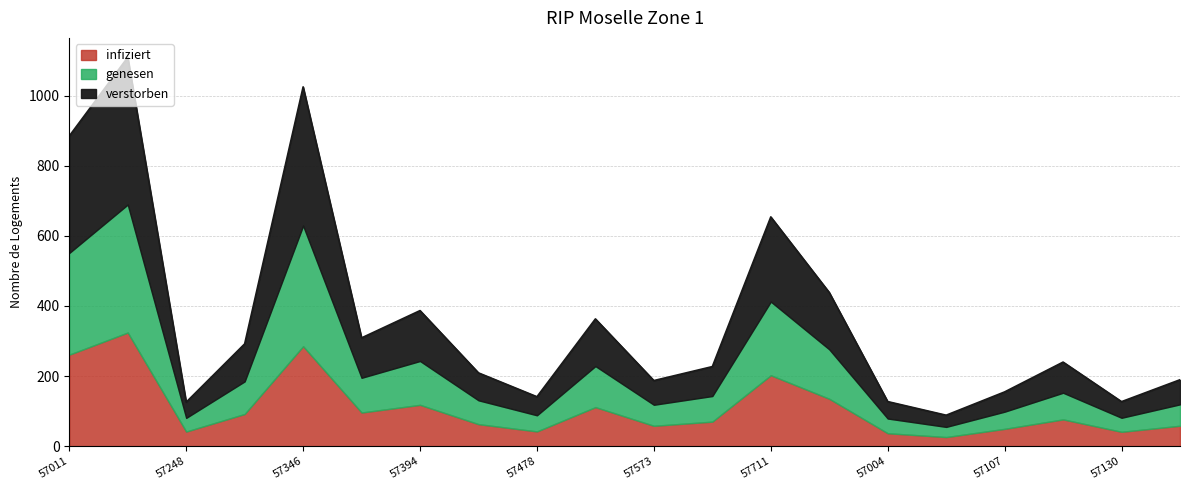

What is the total value across all series at 57711?

653.8